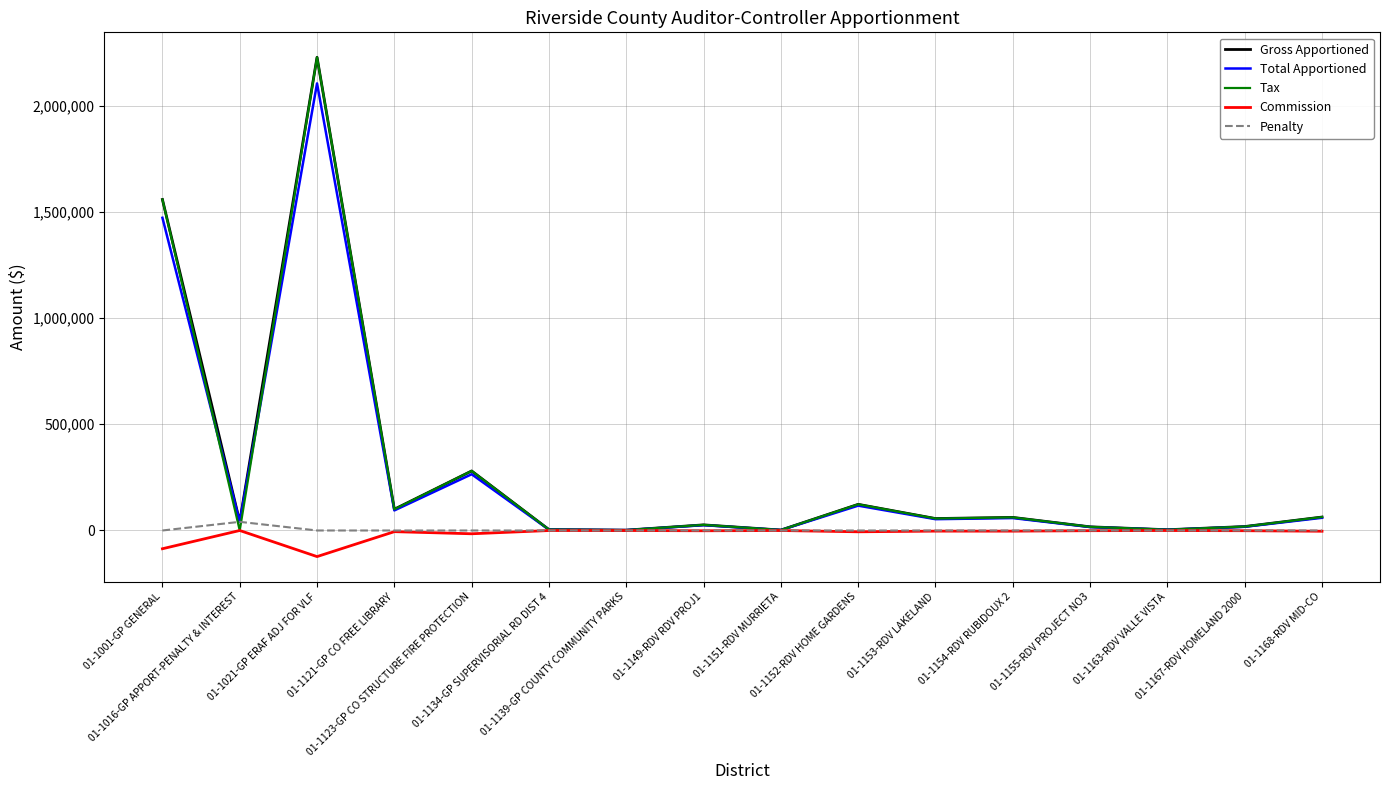

What is the maximum value shown in the chart?

2227014.1